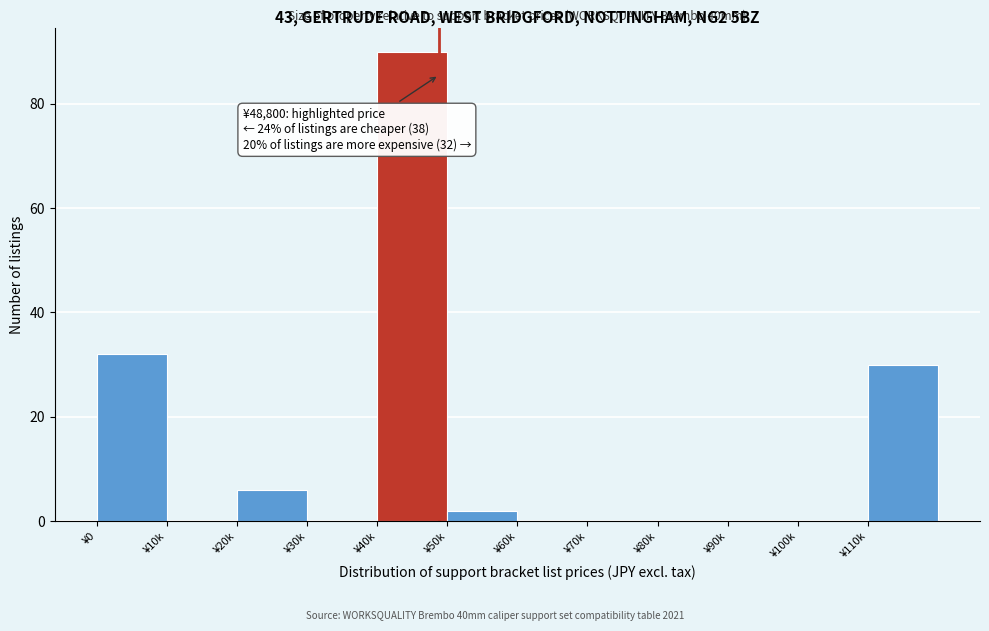

Reading left to right, what are all the values shown in this chart?

¥0=32	¥10k=0	¥20k=6	¥30k=0	¥40k=90	¥50k=2	¥60k=0	¥70k=0	¥80k=0	¥90k=0	¥100k=0	¥110k=30